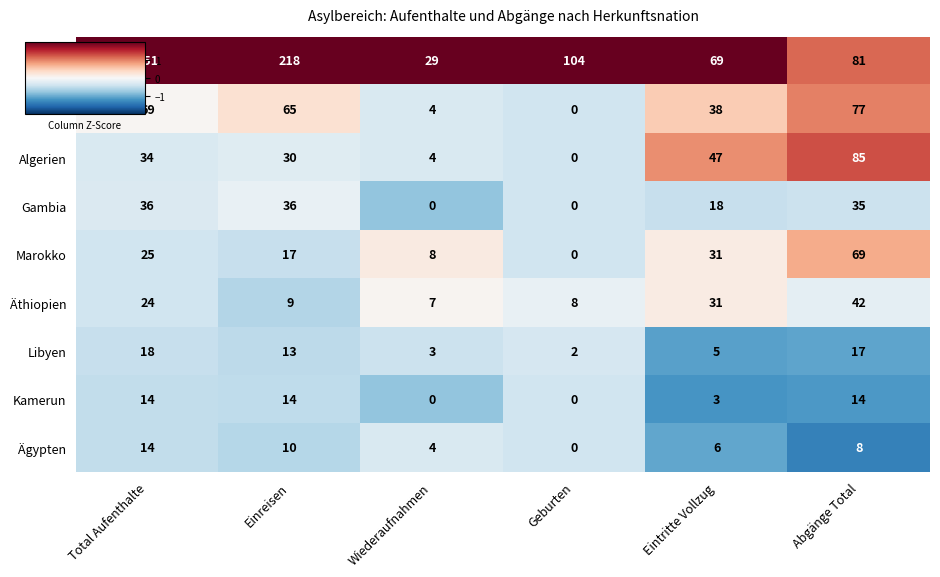

Which category has the highest value in the Guinea series?

Abgänge Total